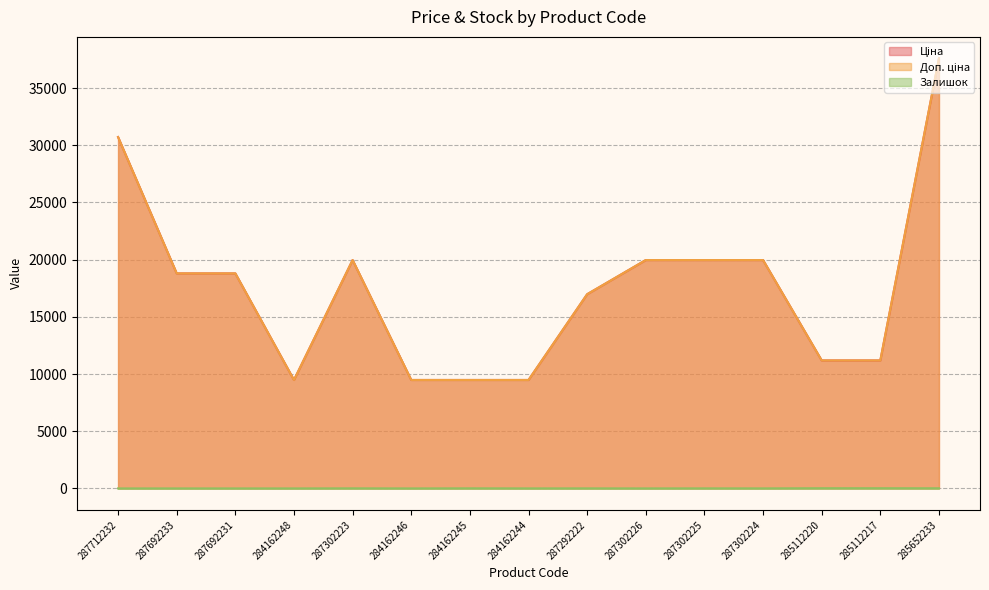

The value of Ціна at 285112220 is 2949.2. True or false?

False